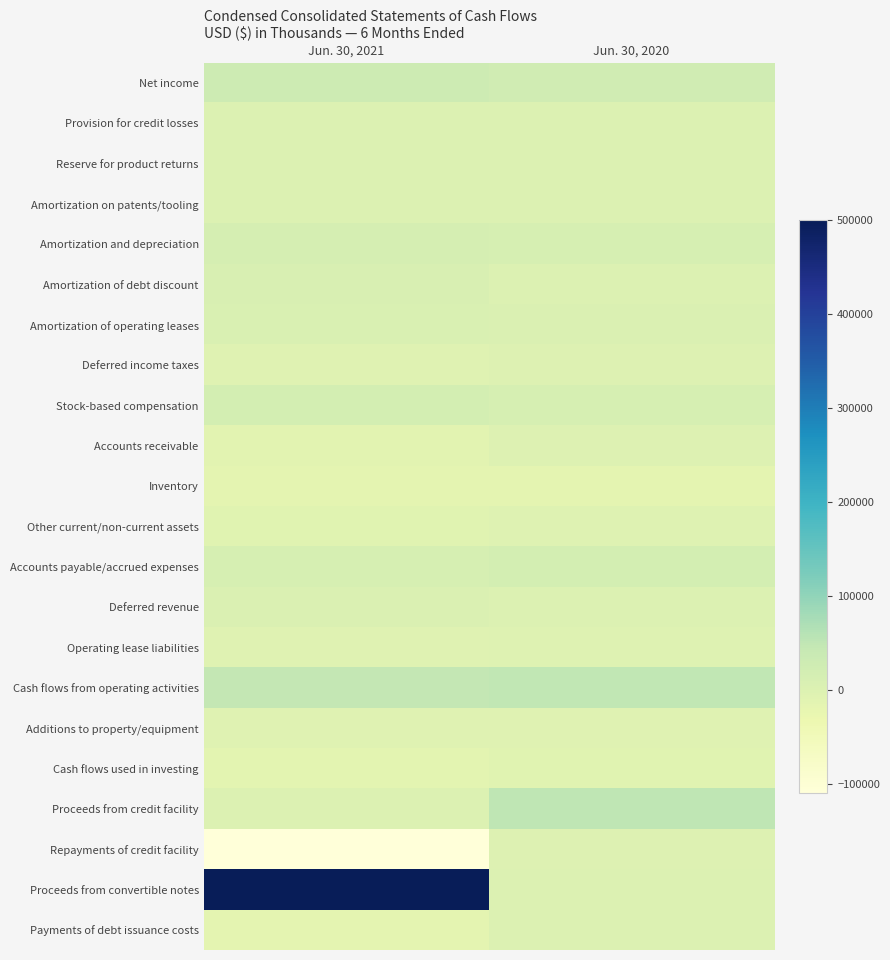

Which category has the highest value across all series?

Jun. 30, 2021